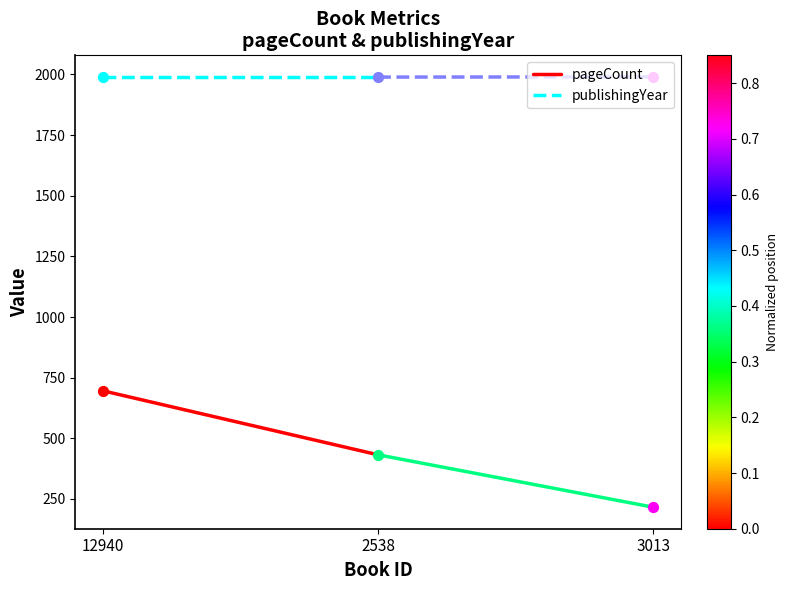

Which series has the widest spread of Y values?

pageCount